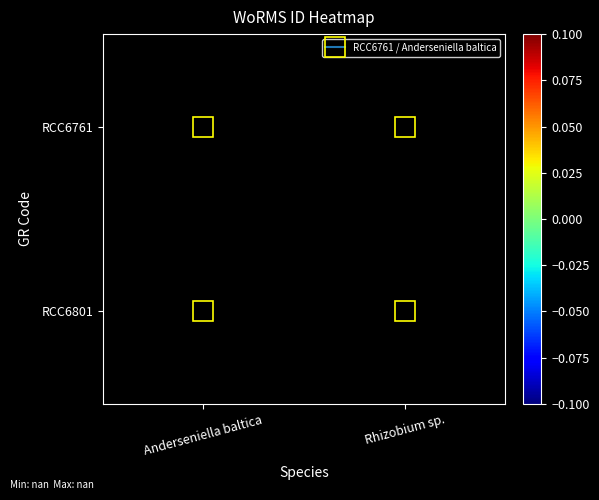

Which category has the lowest value across all series?

Anderseniella baltica